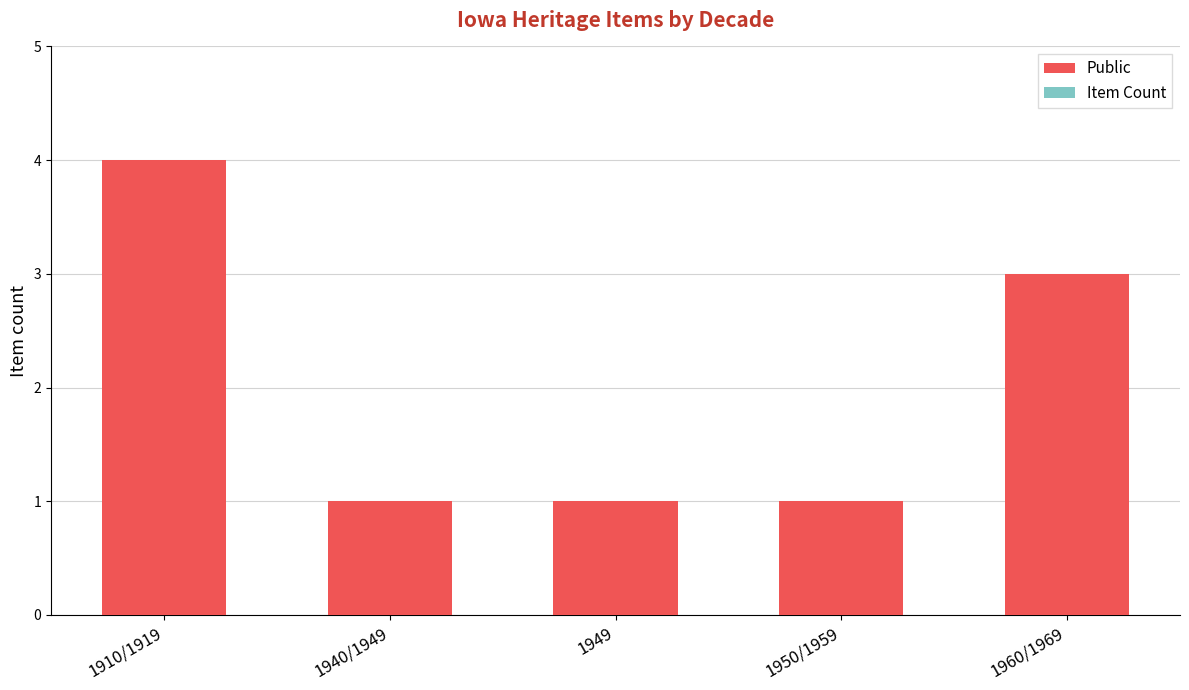

Reading left to right, what are all the values shown in this chart?

1910/1919=4	1940/1949=1	1949=1	1950/1959=1	1960/1969=3